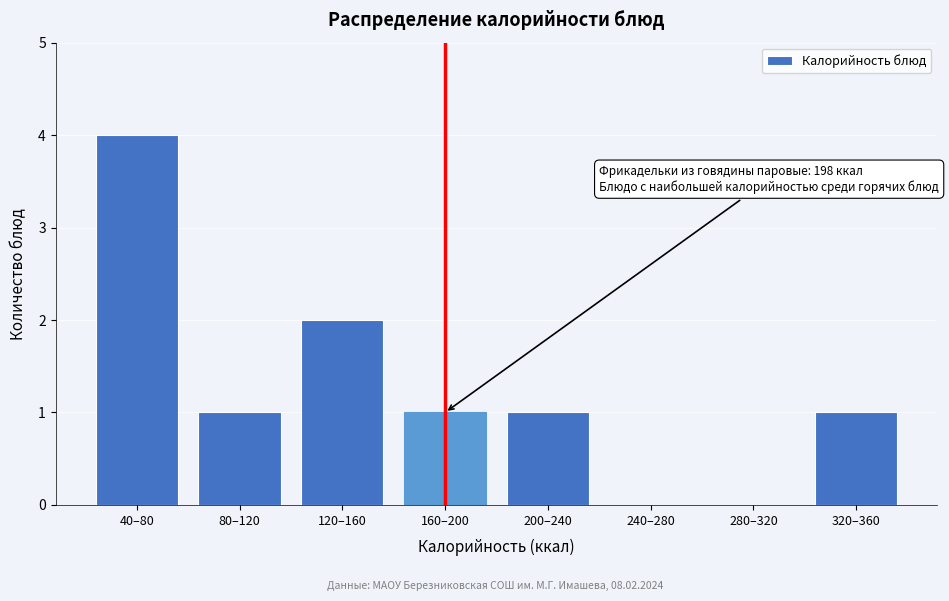

Reading right to left, extract all data points from this chart.

320–360=1	280–320=0	240–280=0	200–240=1	160–200=1	120–160=2	80–120=1	40–80=4